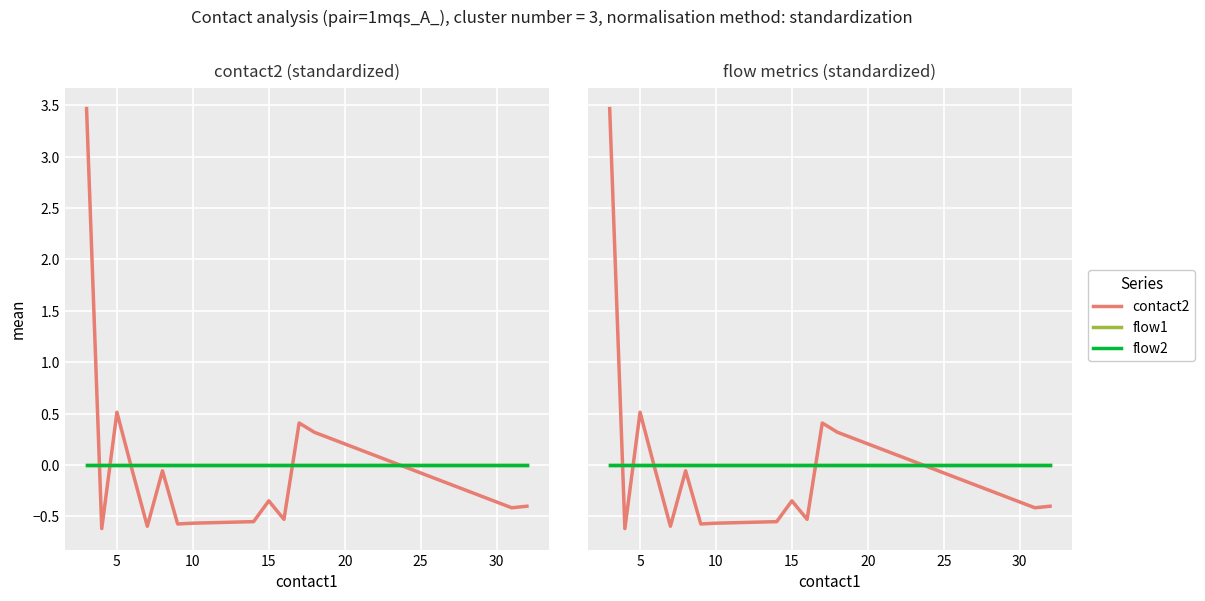

Reading right to left, what are all the values shown in this chart?

contact2: -0.4	-0.4	0.3	0.4	-0.5	-0.3	-0.6	-0.6	-0.6	-0.1	-0.6	-0.0	0.5	-0.6	3.5
flow1: 0.0	0.0	0.0	0.0	0.0	0.0	0.0	0.0	0.0	0.0	0.0	0.0	0.0	0.0	0.0
flow2: 0.0	0.0	0.0	0.0	0.0	0.0	0.0	0.0	0.0	0.0	0.0	0.0	0.0	0.0	0.0